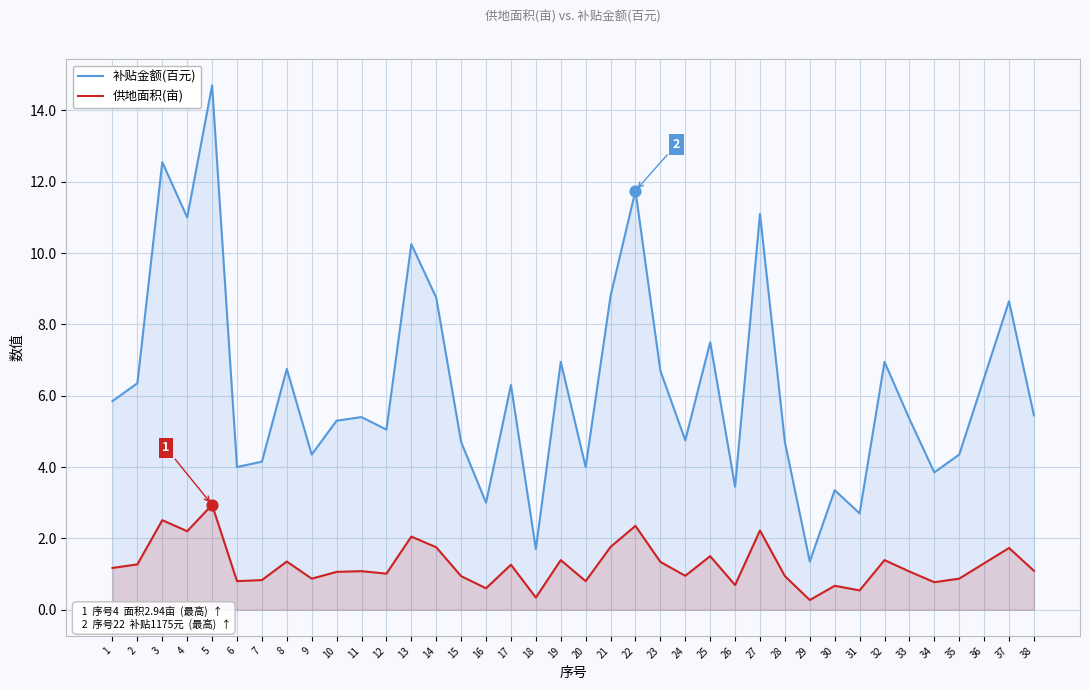

Which series has the largest Y range (max minus min)?

补贴金额(百元)